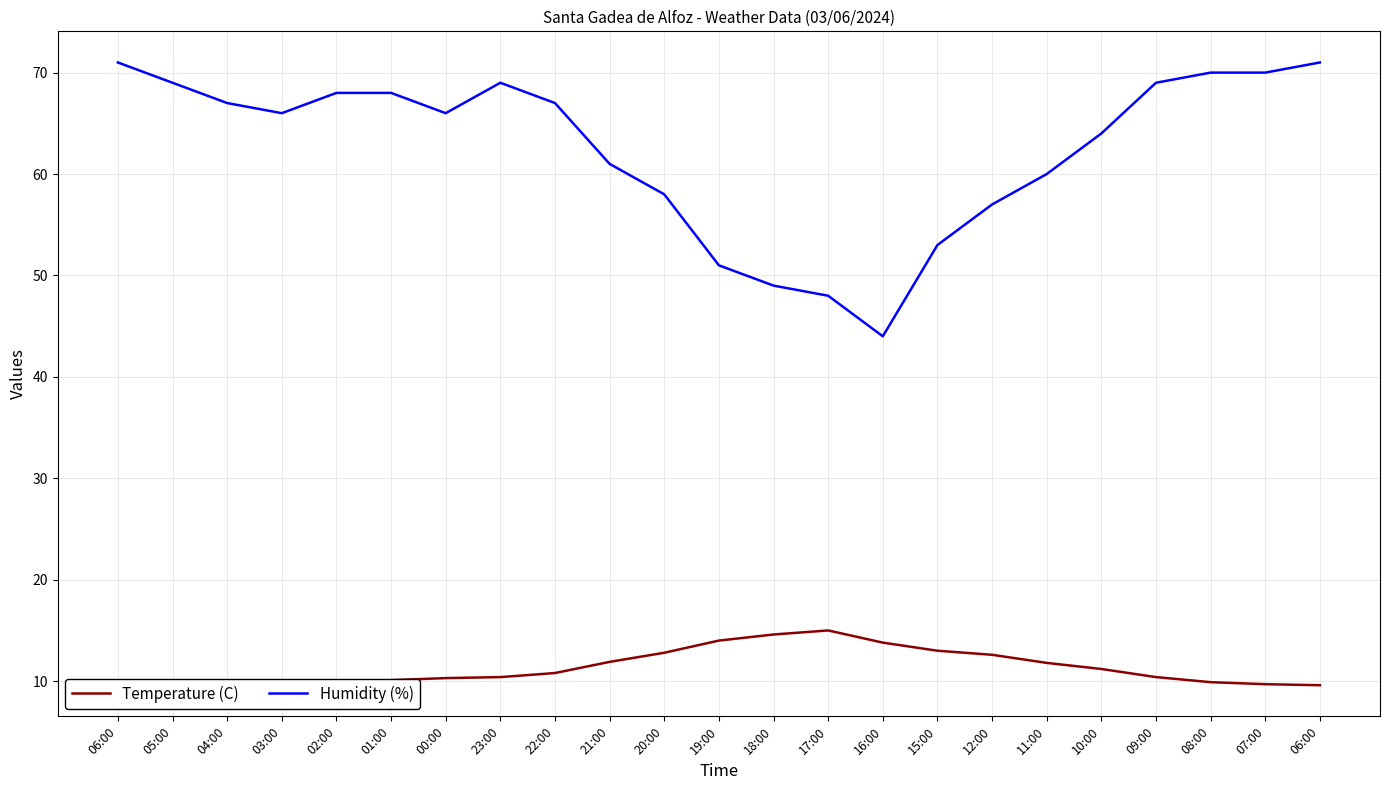

Does the chart have visible grid lines?

Yes